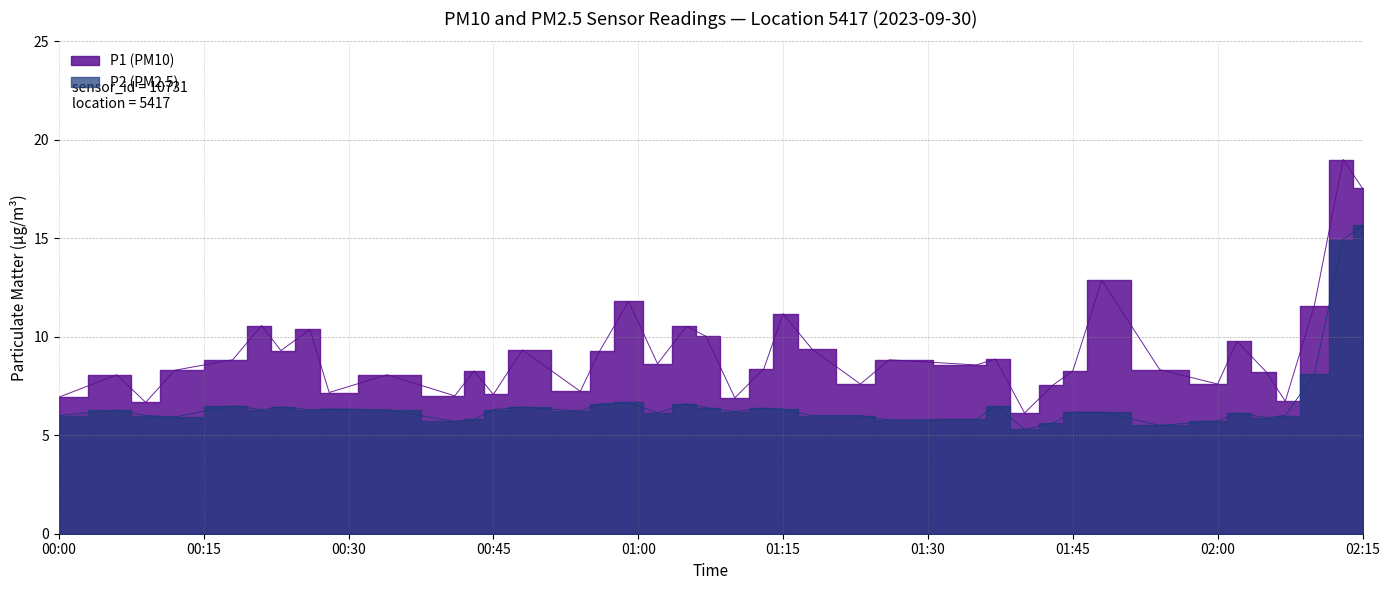

Which series has the largest range (max minus min)?

P1 (PM10)